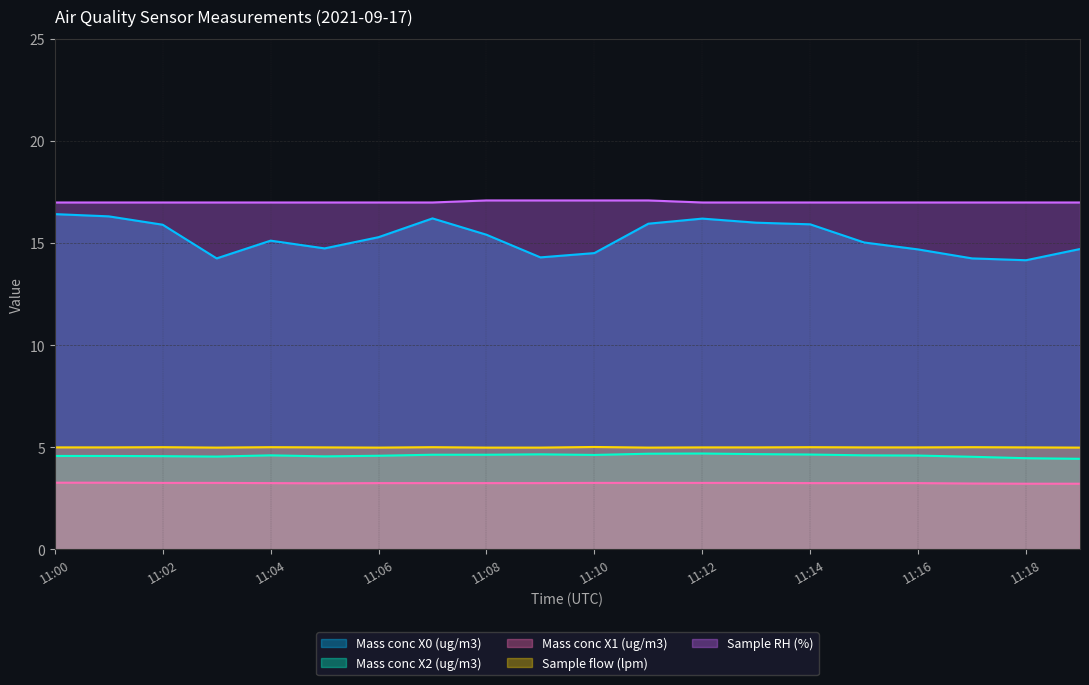

Does the chart display data point markers on the line(s)?

No